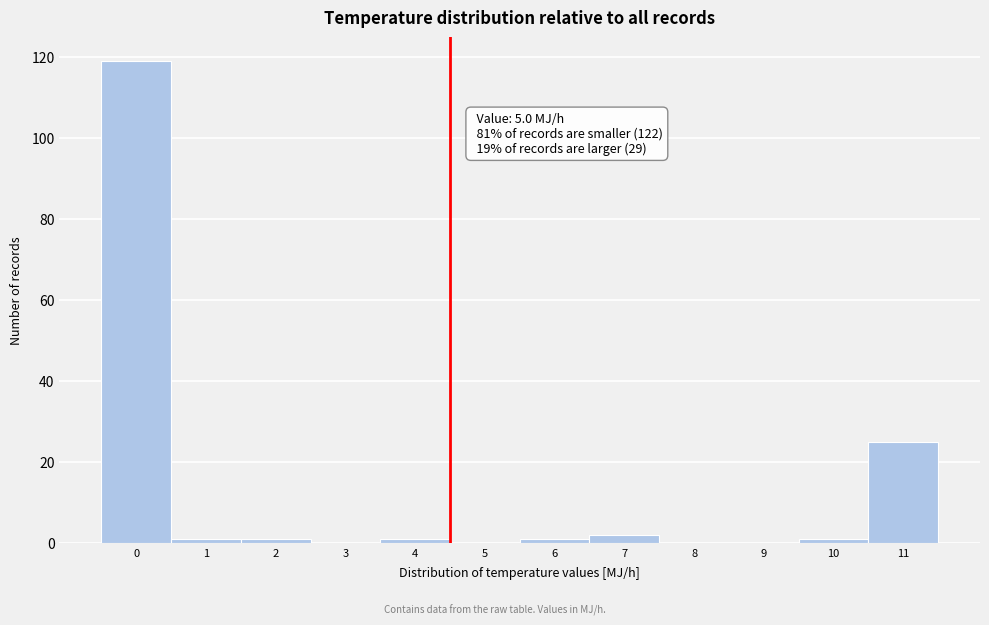

Reading left to right, transcribe all the data shown in this chart.

0=119	1=1	2=1	3=0	4=1	5=0	6=1	7=2	8=0	9=0	10=1	11=25